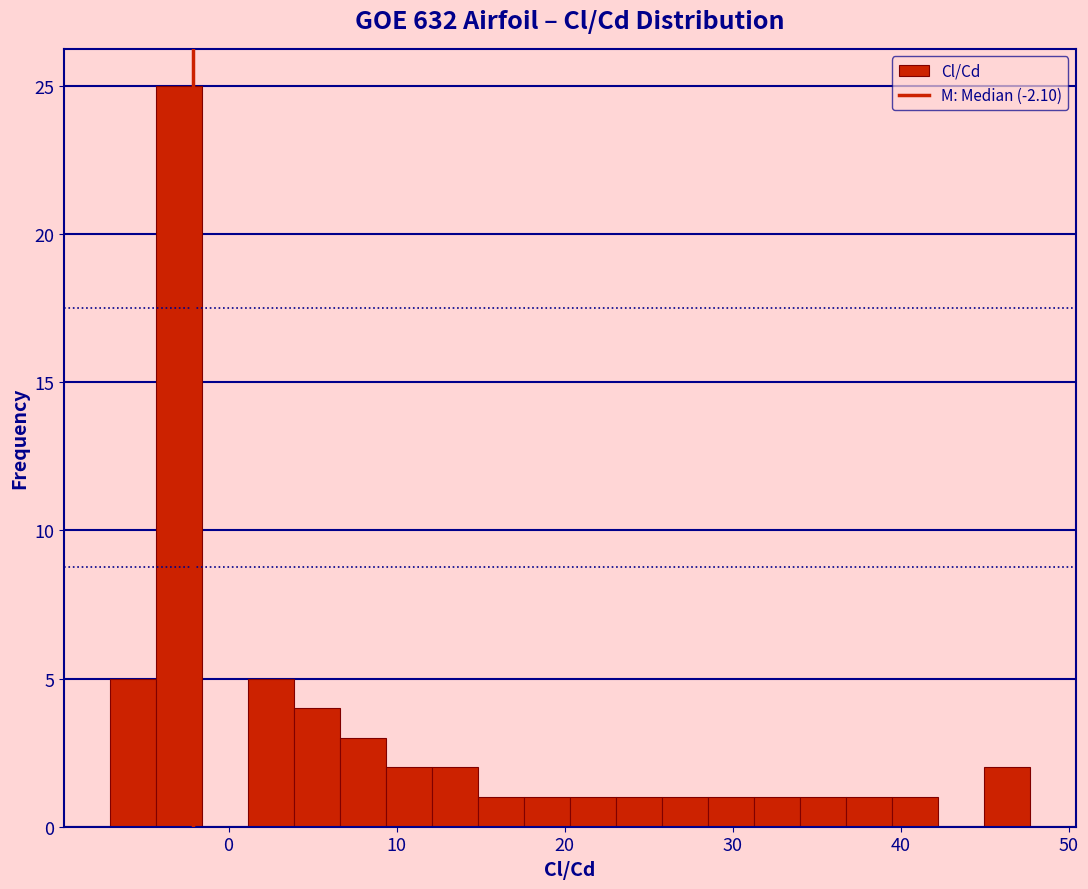

Read against the x-axis, roughly where is the centre of the tallest bar?

-3